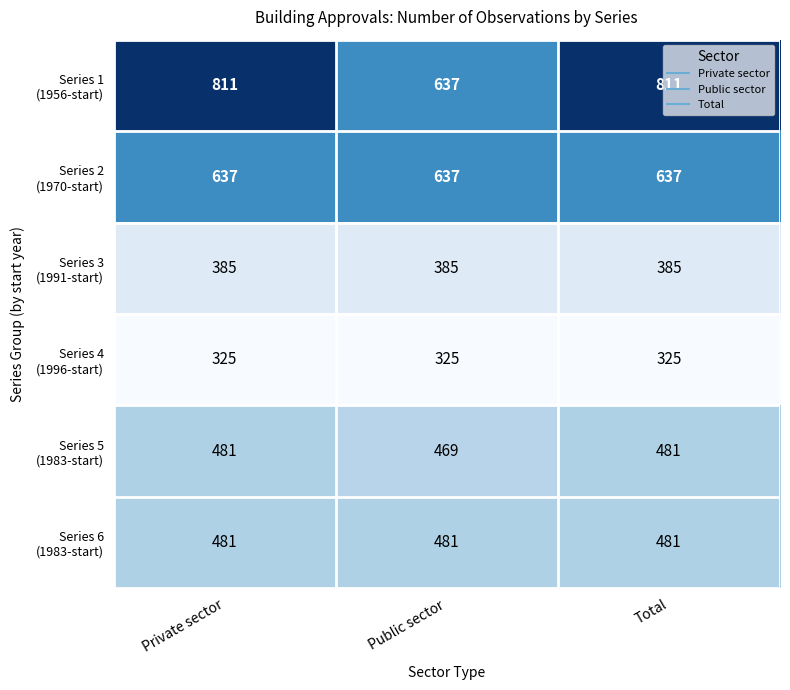

What is the difference between the highest and lowest values at Private sector?

486